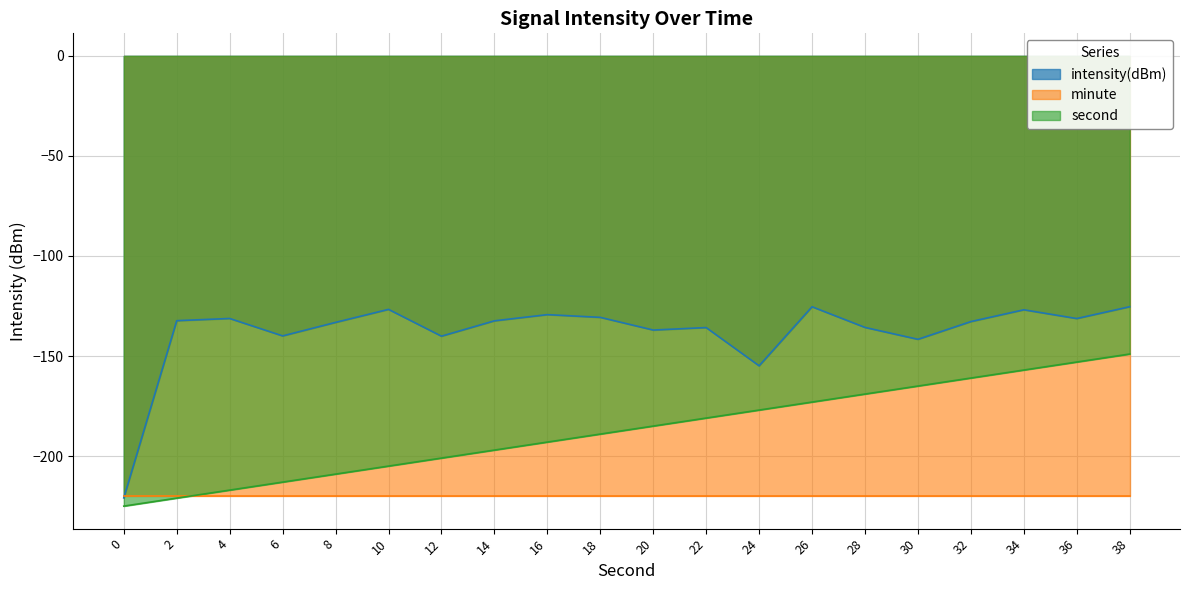

What is the highest value of the second_scaled series?

-149.0